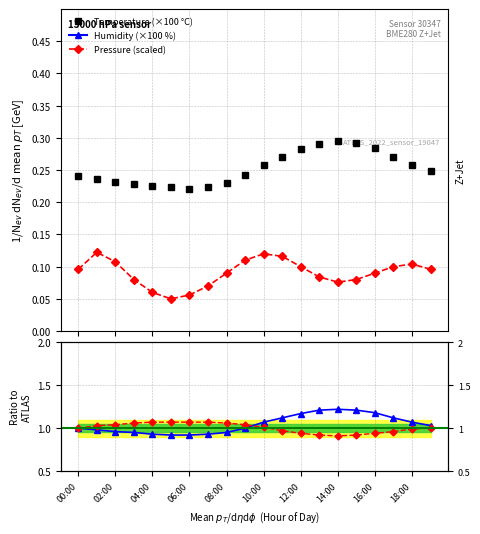

What is the difference between the maximum and minimum values in the Pressure (scaled) series?

0.1